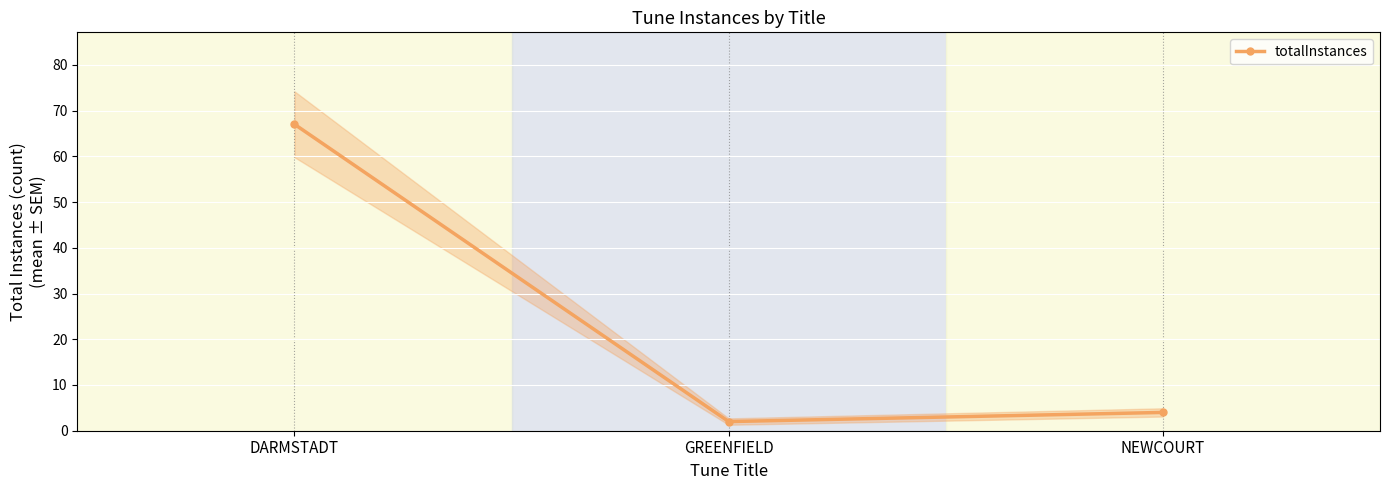

At which label does the data first exceed 4?

DARMSTADT